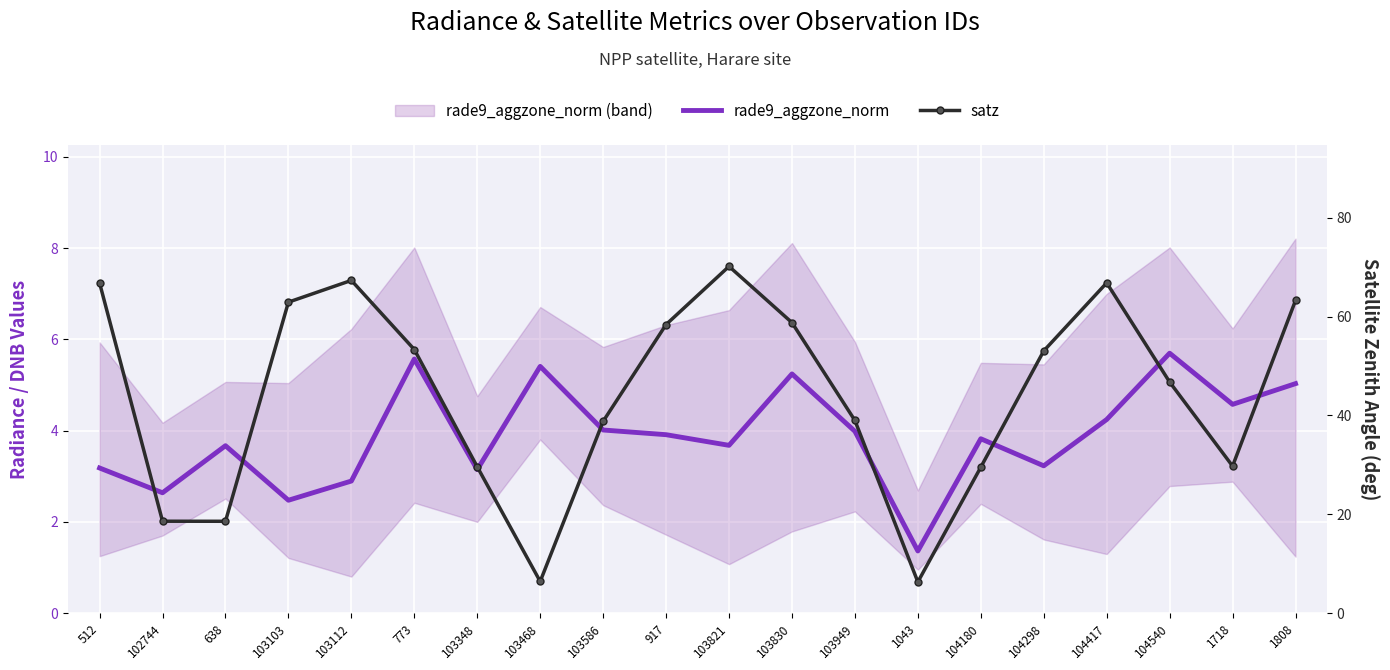

Which series has the widest spread of values?

satz